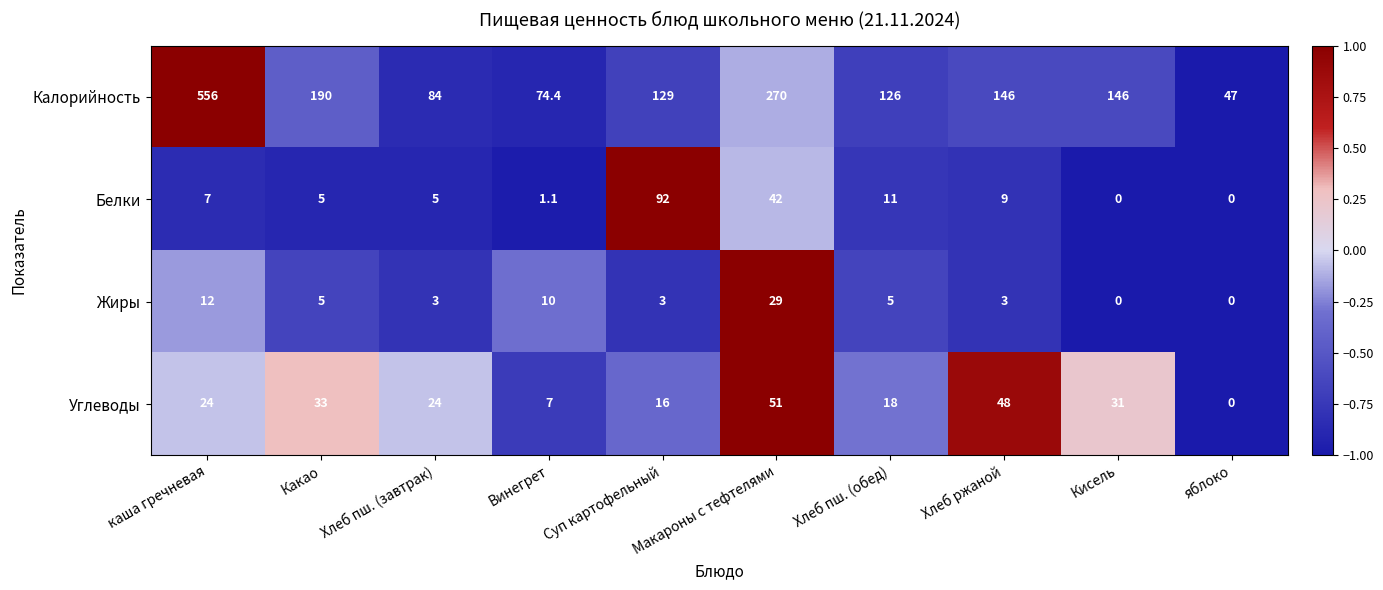

At which label does Калорийность reach its peak?

каша гречневая